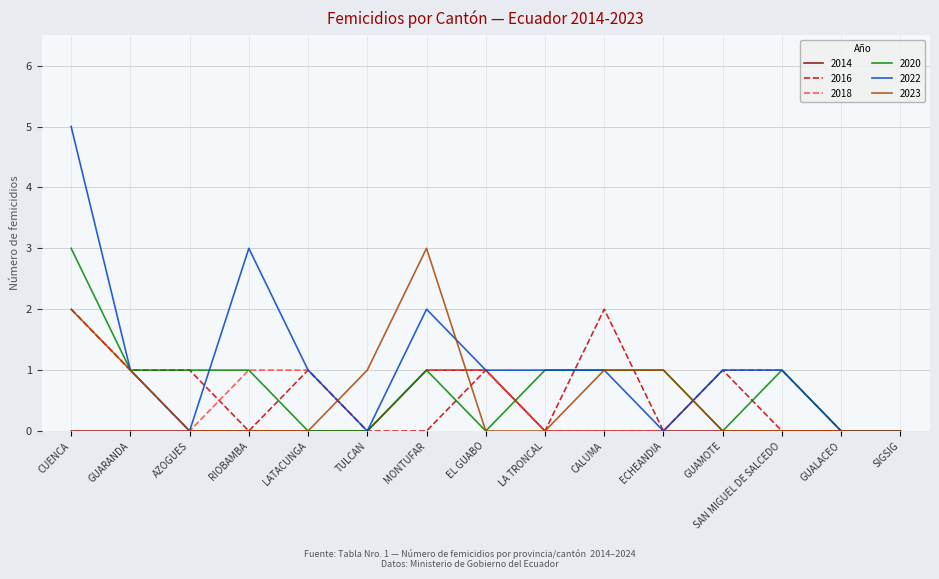

What is the sum of all 2022 values?

17